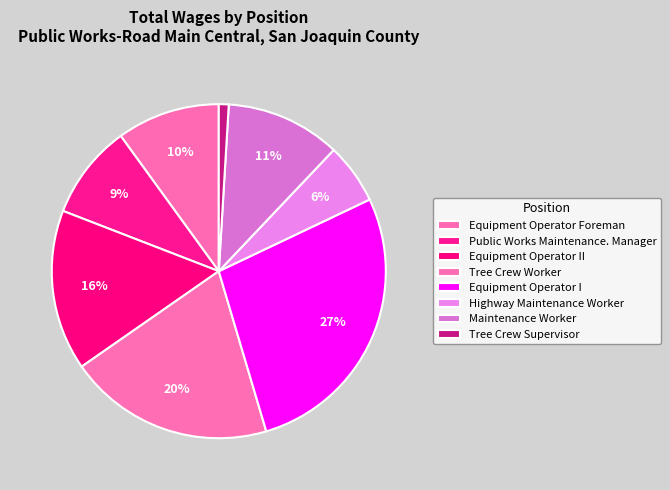

True or false: Equipment Operator I accounts for 13% of the total.

False